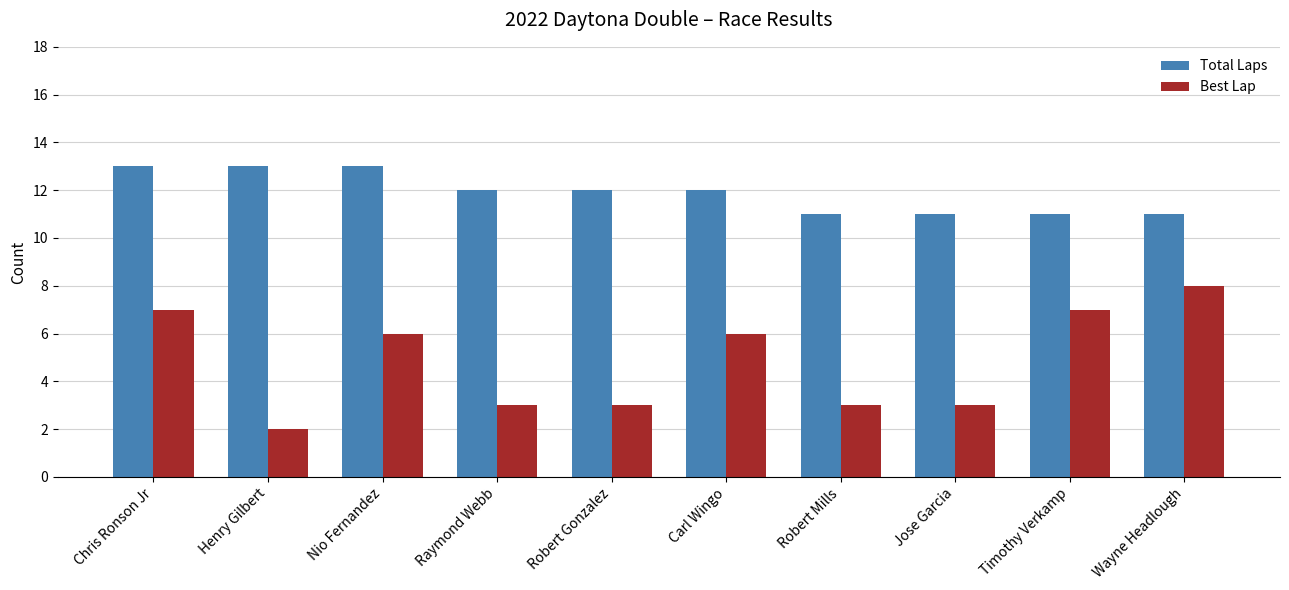

Reading right to left, what are all the values shown in this chart?

Total Laps: 11	11	11	11	12	12	12	13	13	13
Best Lap: 8	7	3	3	6	3	3	6	2	7